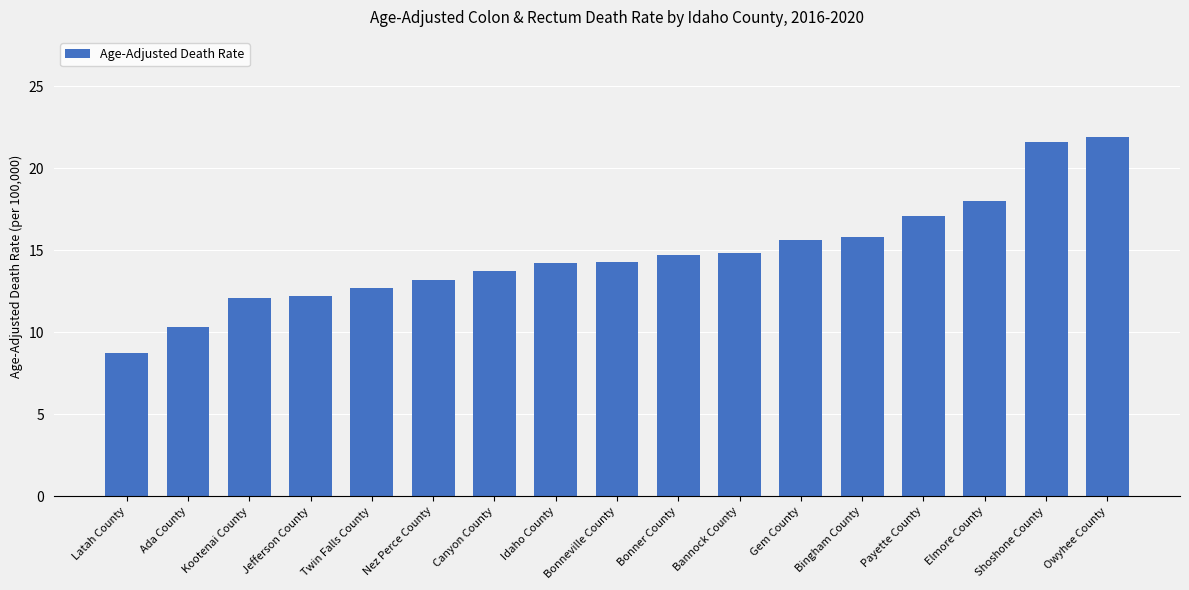

What is the difference between the maximum and minimum values?

13.2